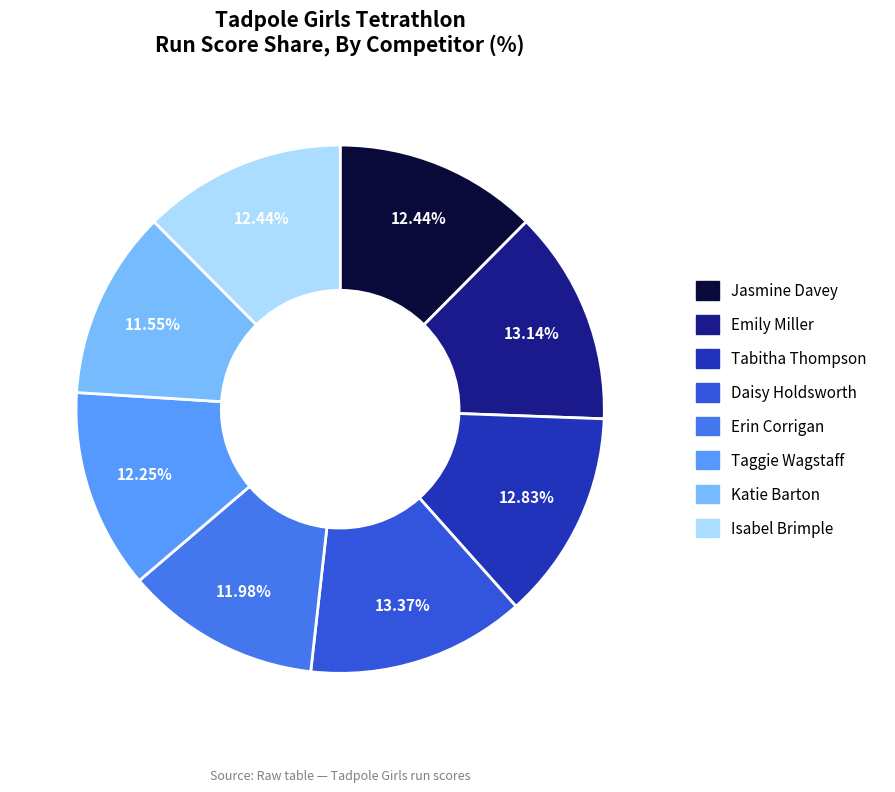

To the nearest percent, what is the difference between the Daisy Holdsworth and Katie Barton slice percentages?

2%